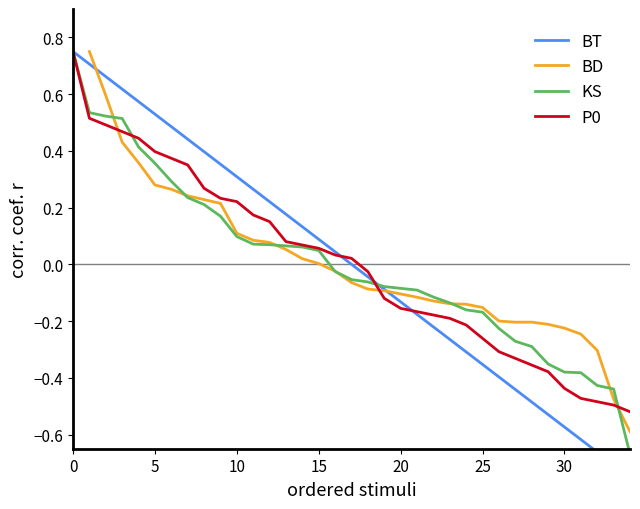

What is the label of the 12th point from the left?

11